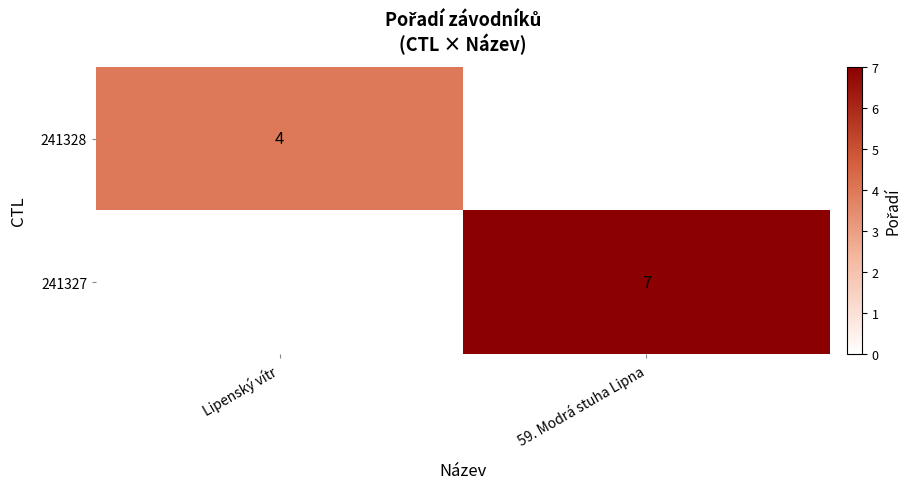

Is it true that 241328 equals 4 at Lipenský vítr?

True